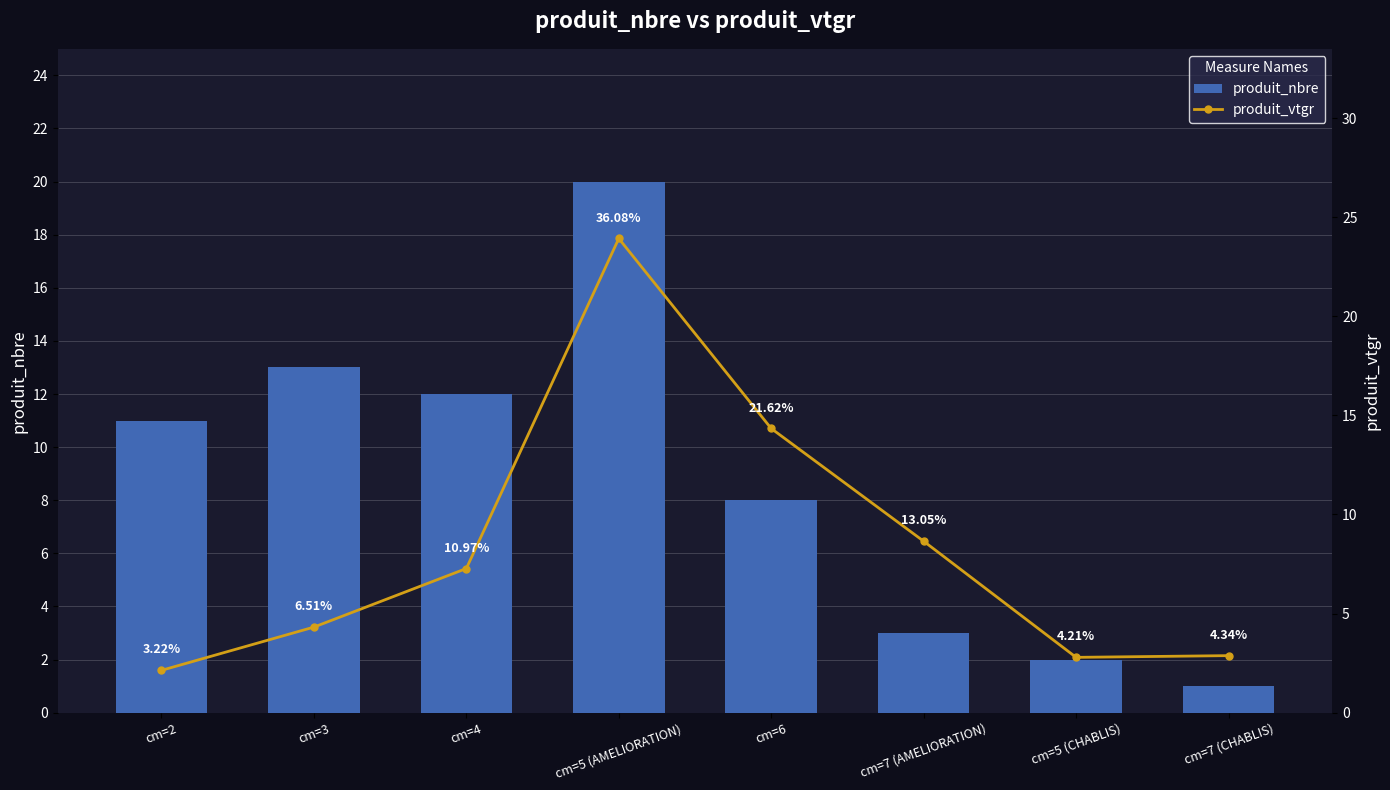

Reading left to right, list all the values displayed in this chart.

produit_nbre: 11.0	13.0	12.0	20.0	8.0	3.0	2.0	1.0
produit_vtgr: 2.1	4.3	7.3	23.9	14.3	8.6	2.8	2.9